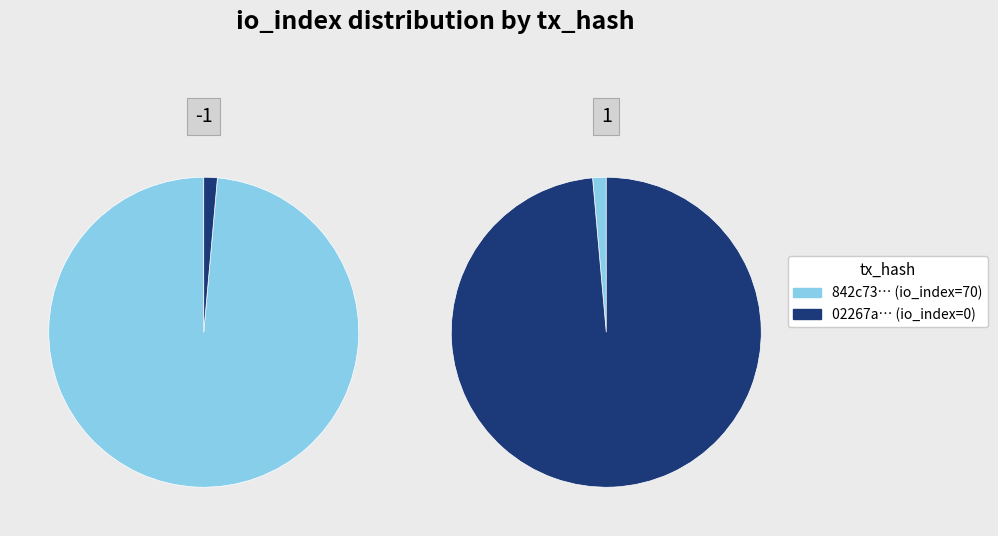

Which category has the biggest portion of the pie?

1